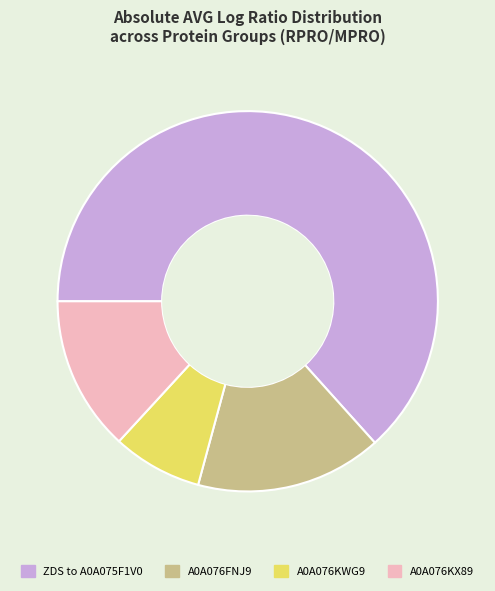

How many slices are in this pie chart?

4